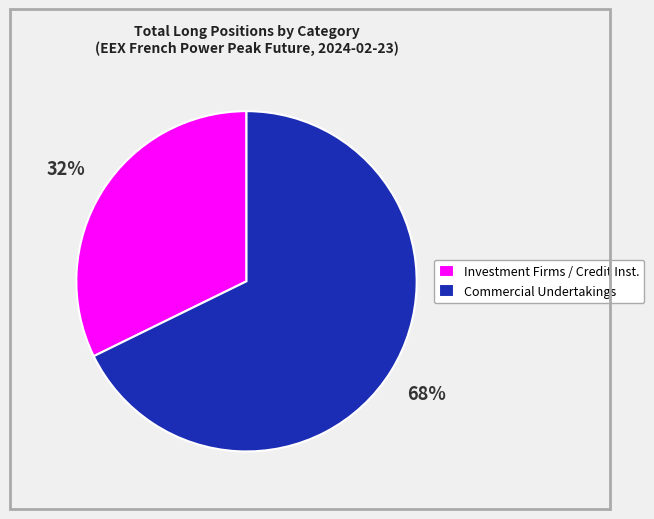

The Commercial Undertakings slice represents 61% of the pie. True or false?

False